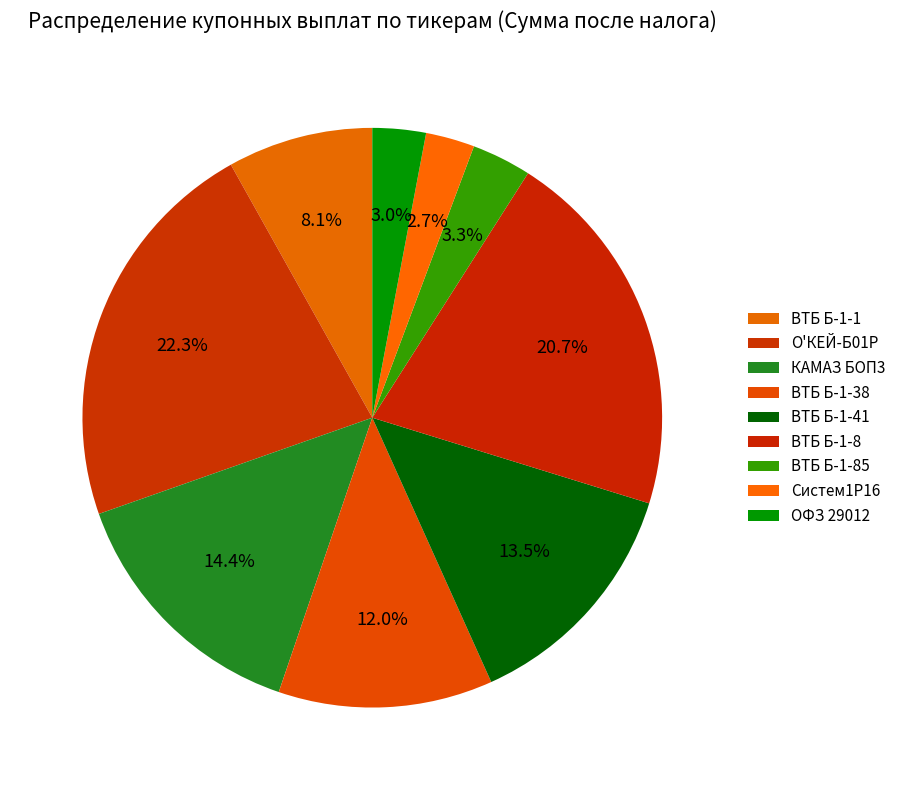

To the nearest percent, what is the difference between the largest and smallest slice percentages?

20%